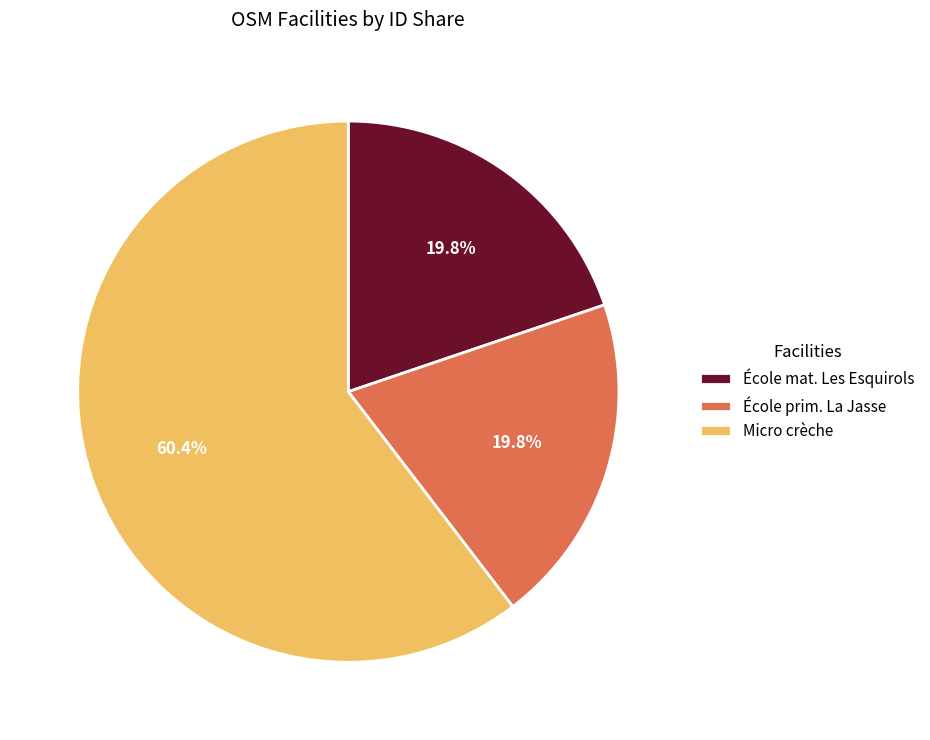

Which slice represents more than half of the pie?

Micro crèche